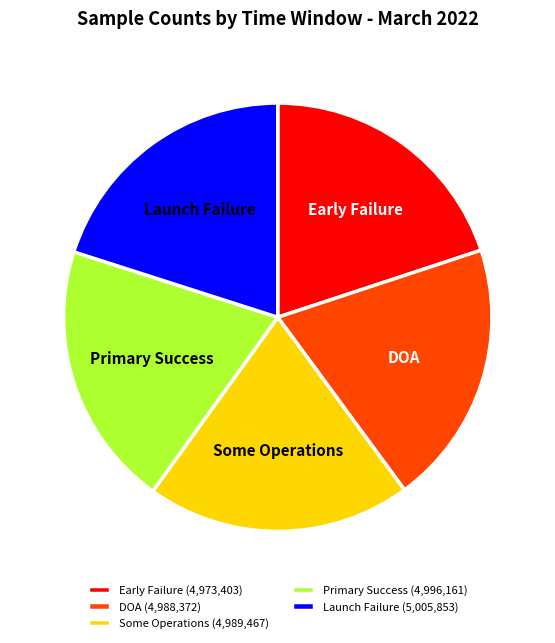

Is it true that Early Failure (4,973,403) is 30% of the pie?

False